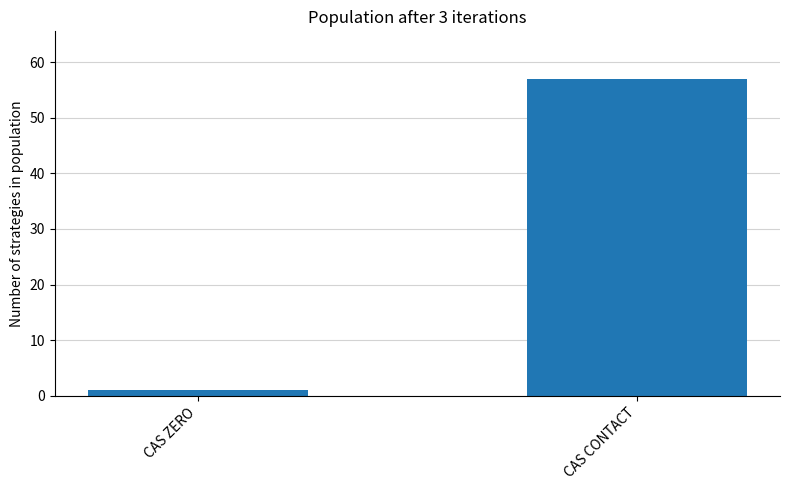

Reading left to right, what are all the values shown in this chart?

1	57